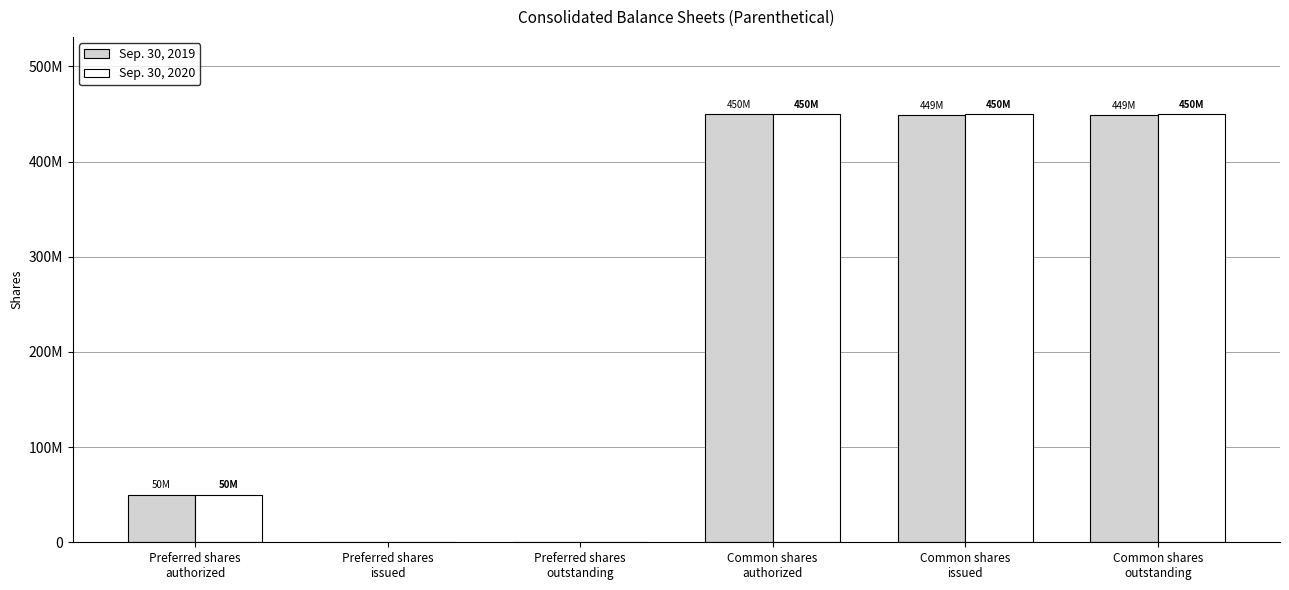

Between Common shares
issued and Preferred shares
authorized, which is larger?

Common shares
issued